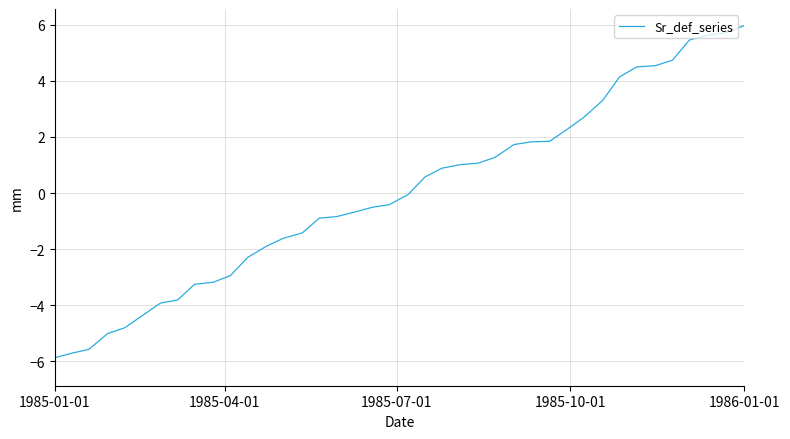

What is the minimum value shown in the chart?

-5.9